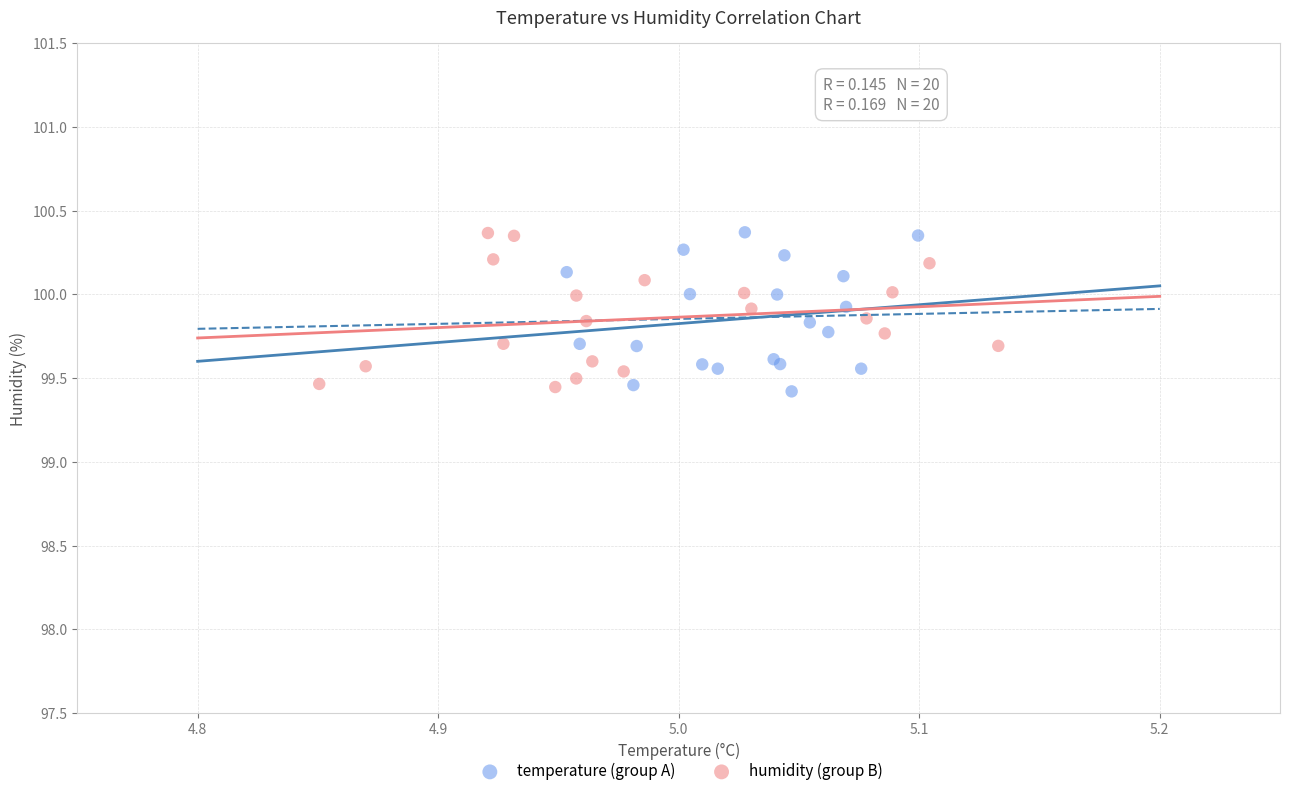

What are all the series names shown in the legend?

temperature (group A), humidity (group B)